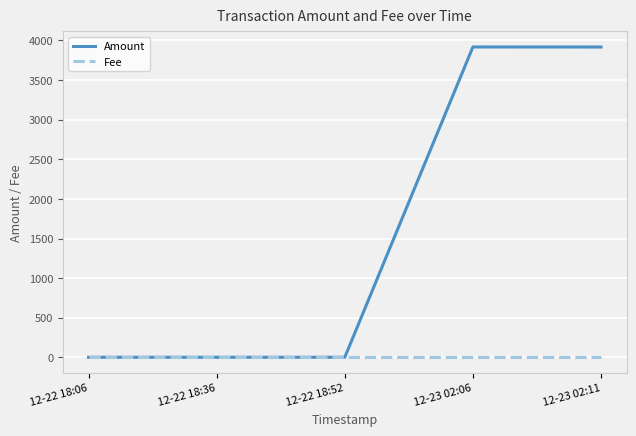

Does the chart display data point markers on the line(s)?

No